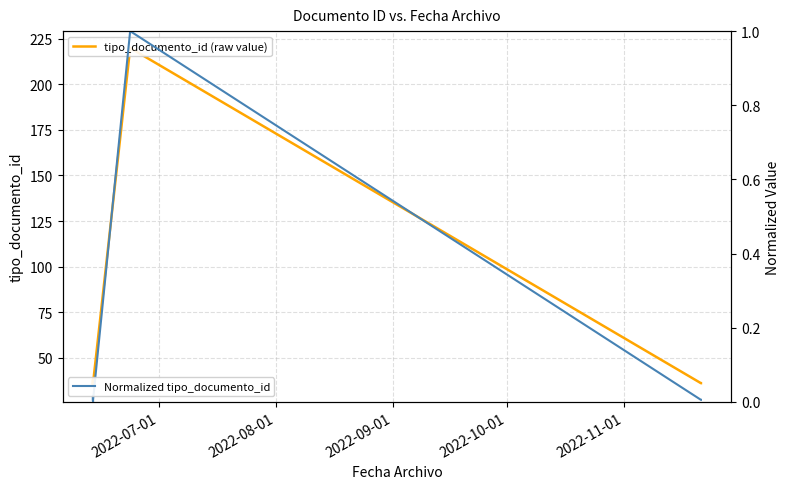

What is the minimum value for tipo_documento_id (raw value)?

35.0